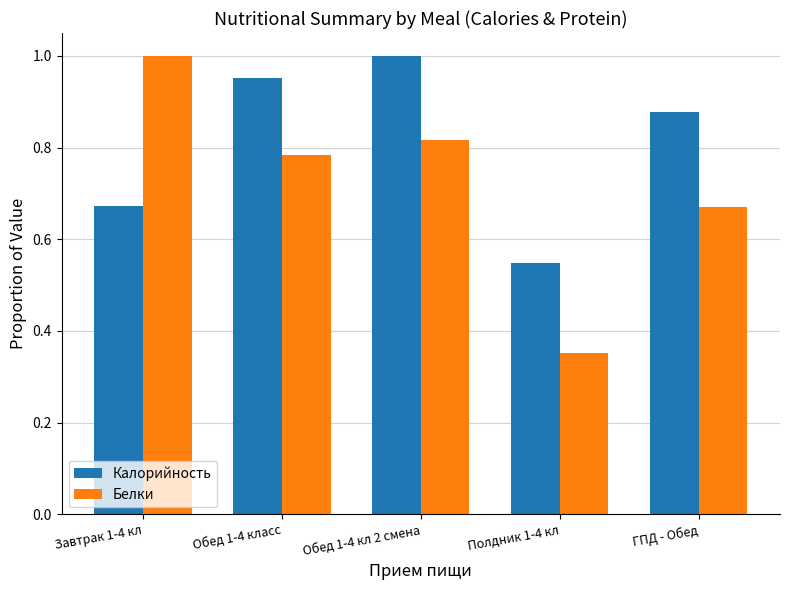

Which category has the lowest value in the Белки series?

Полдник 1-4 кл